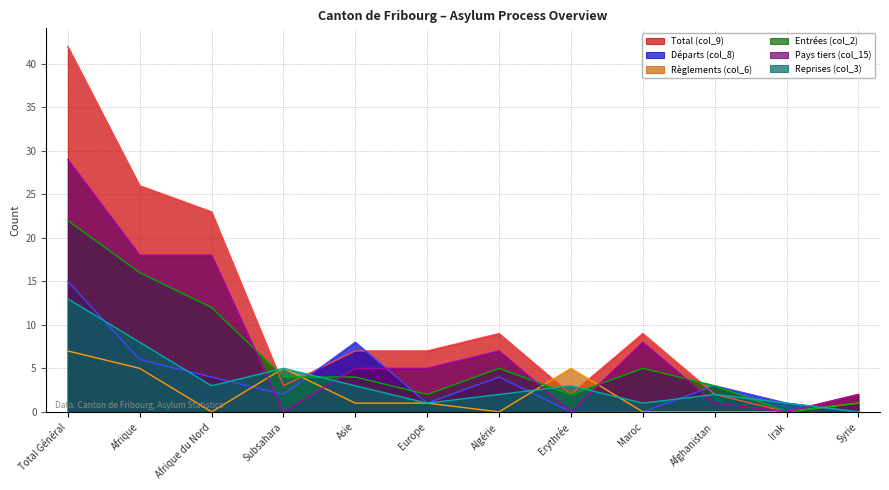

Reading left to right, extract all data points from this chart.

Total (col_9): 42	26	23	3	7	7	9	2	9	2	0	2
Départs (col_8): 15	6	4	2	8	1	4	0	0	3	1	0
Règlements (col_6): 7	5	0	5	1	1	0	5	0	0	0	1
Entrées (col_2): 22	16	12	4	4	2	5	2	5	3	0	1
Pays tiers (col_15): 29	18	18	0	5	5	7	0	8	1	0	2
Reprises (col_3): 13	8	3	5	3	1	2	3	1	2	1	0